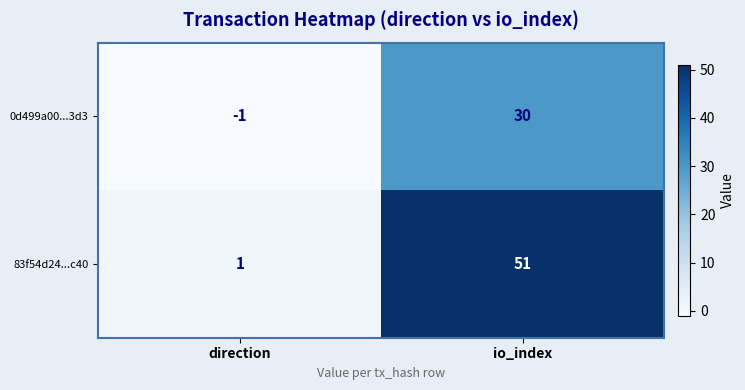

The 0d499a00...3d3 series shows 0 at direction. True or false?

False